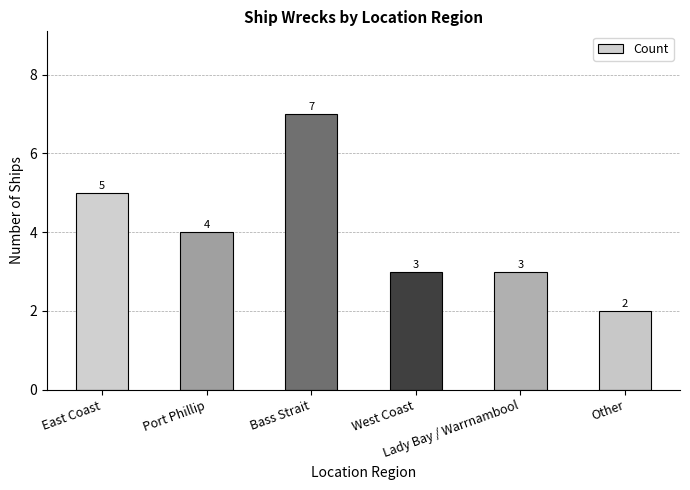

What position from the left is Bass Strait?

3